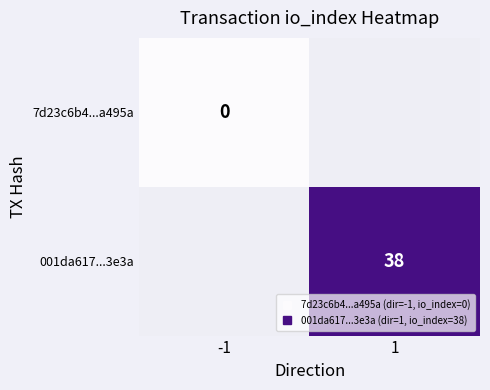

How many categories are shown in the chart?

2